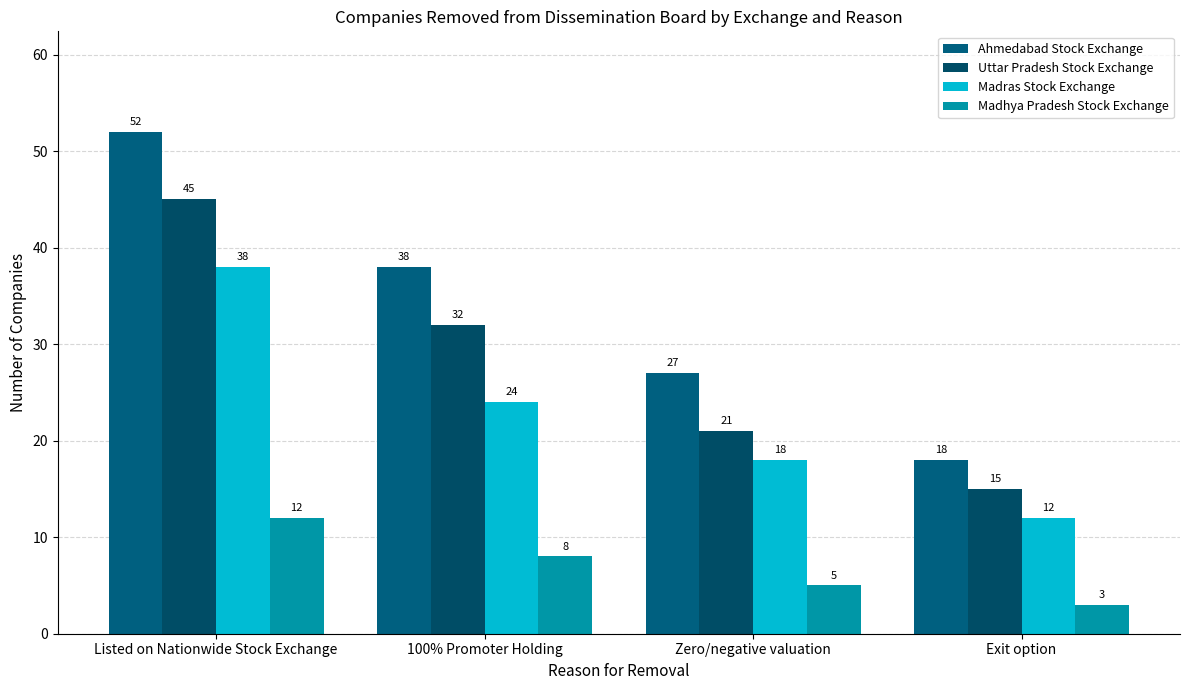

At which category is the sum across all series the highest?

Listed on Nationwide Stock Exchange